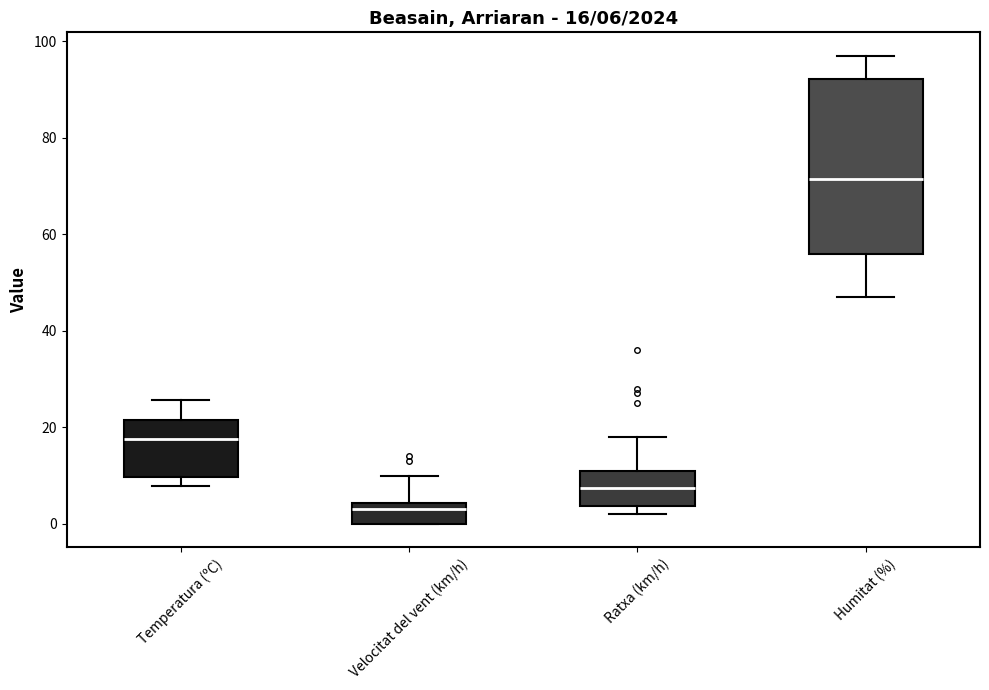

Which box's median line is the lowest?

Velocitat del vent (km/h)